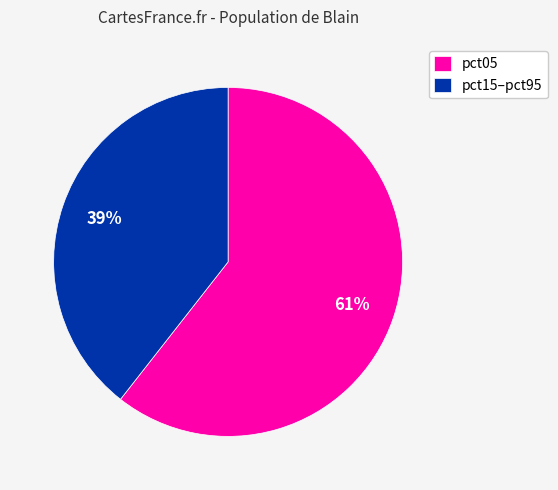

Which has a higher value, pct05 or pct15–pct95?

pct05